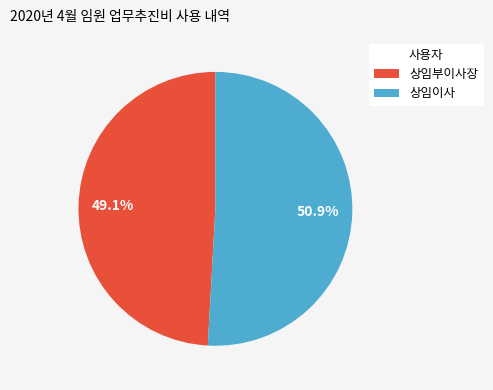

How many segments does this pie chart have?

2